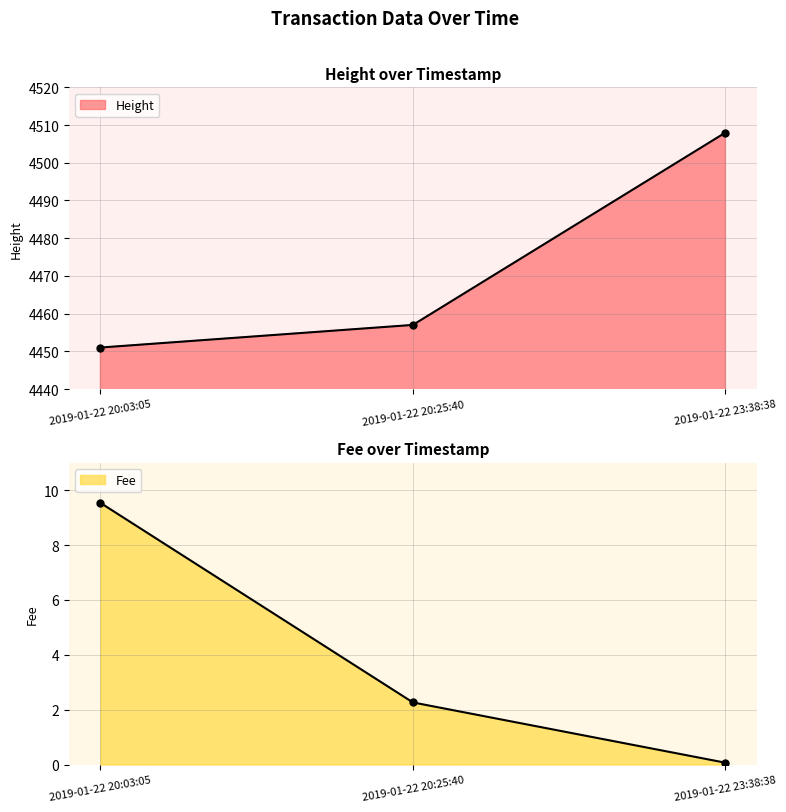

At which label is Height closest to 4?

2019-01-22 20:25:40